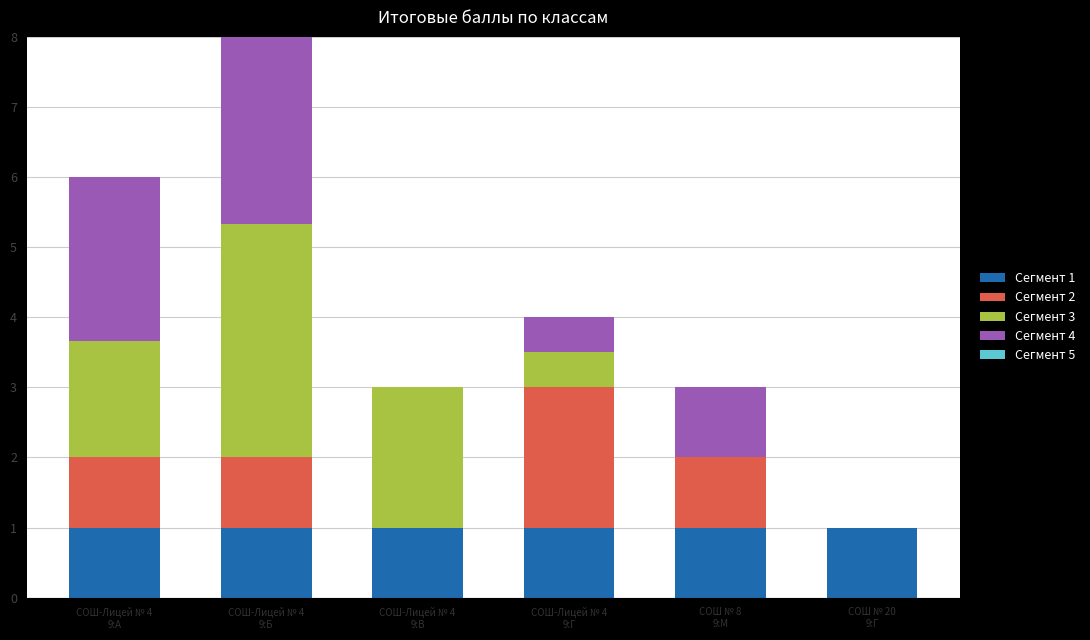

Count the number of categories in the chart.

6